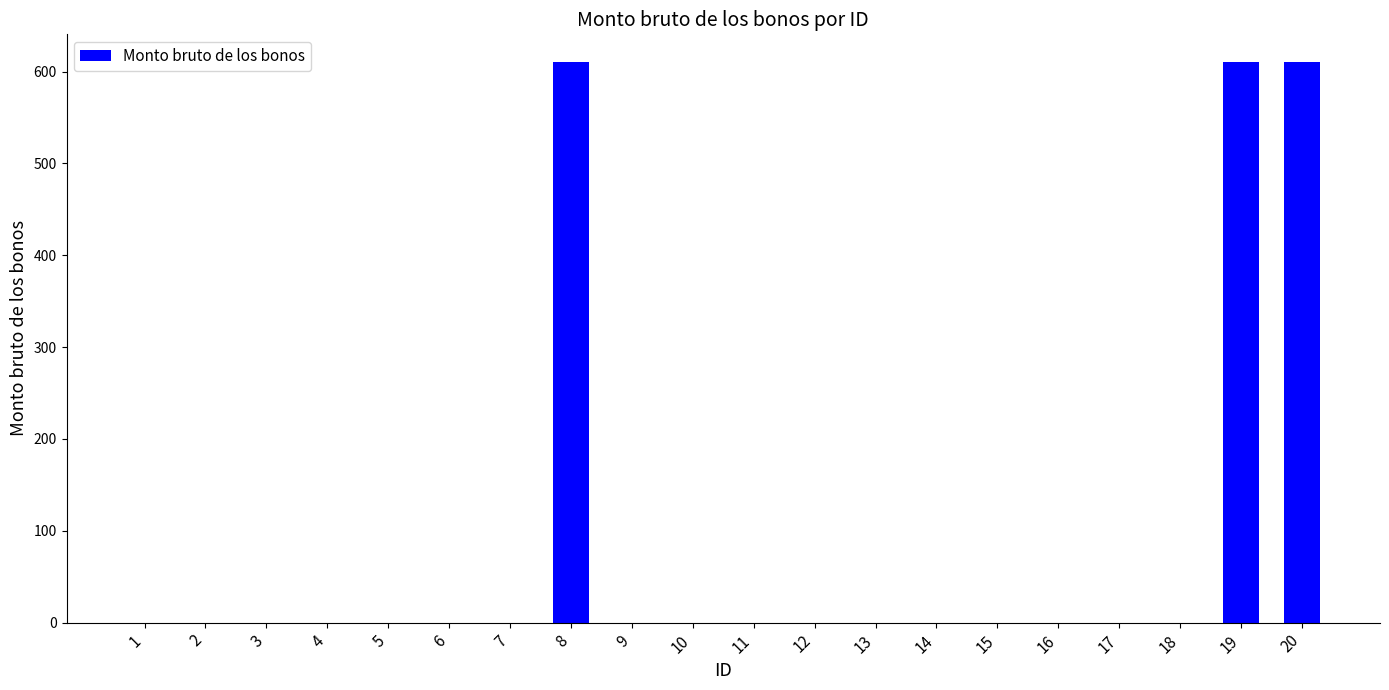

What is the greatest value displayed?

610